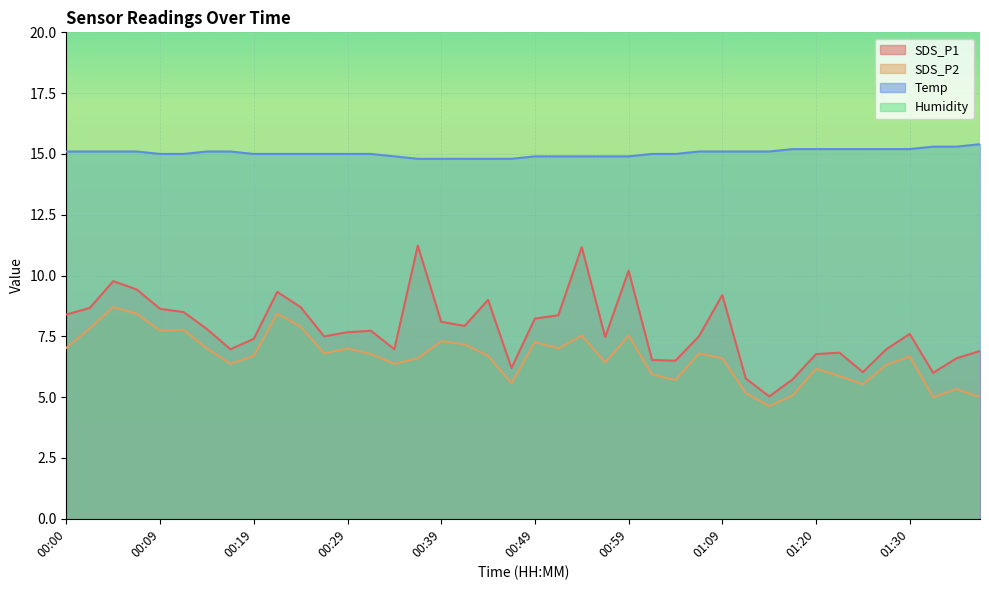

The SDS_P2 series shows 5.5 at 01:25. True or false?

True